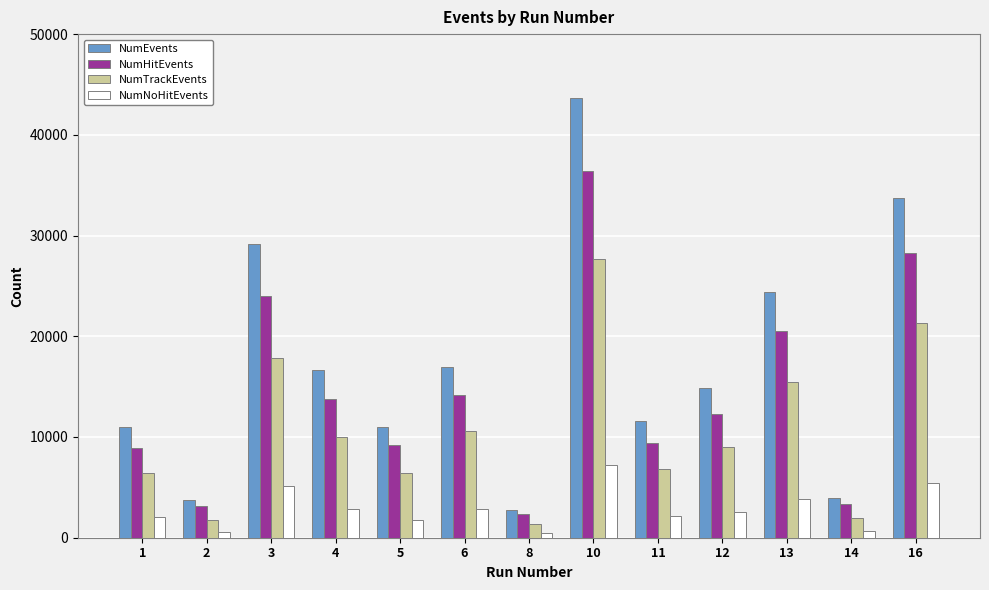

What is the value of the NumHitEvents bar at the 7th from the left?

2334